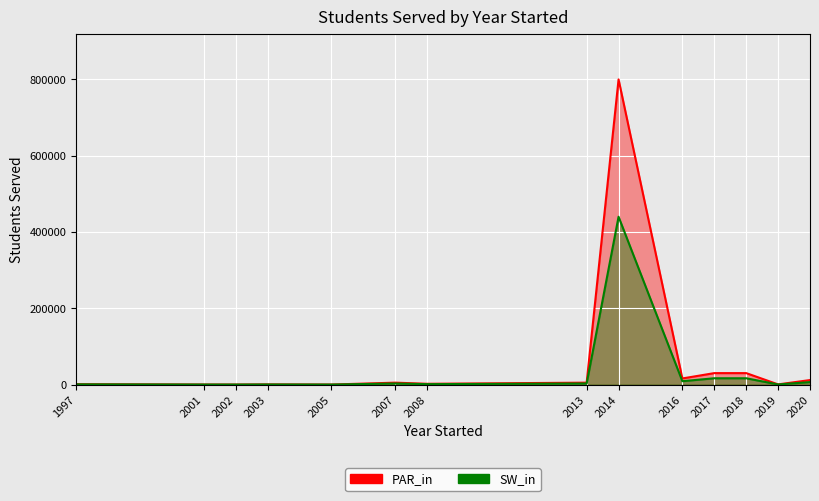

True or false: PAR_in and SW_in intersect in this chart.

True